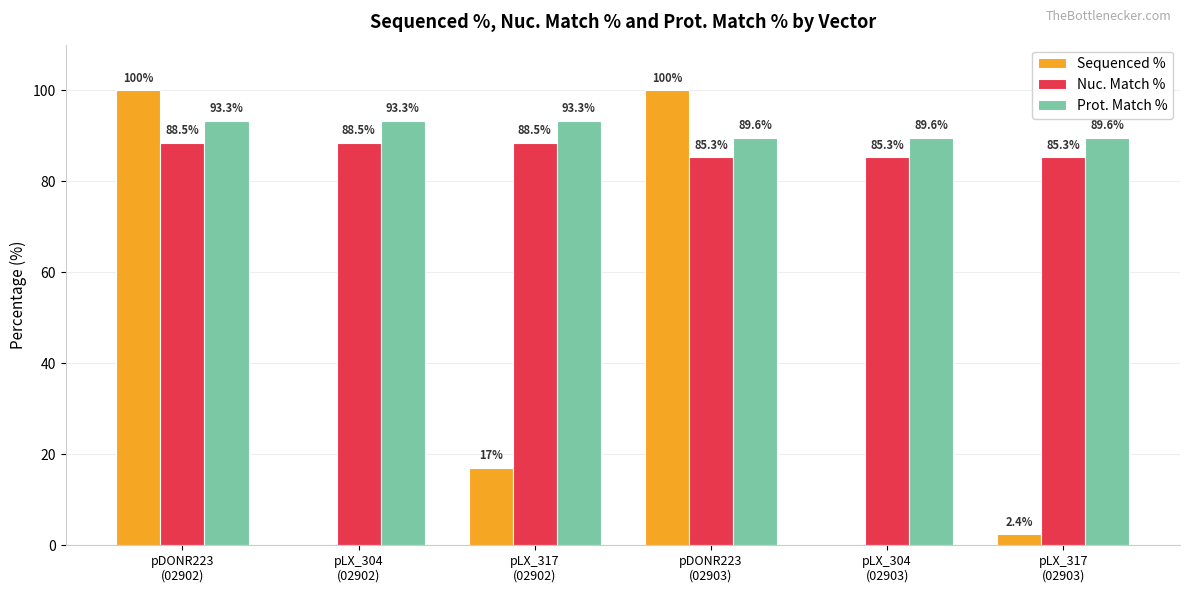

What is the approximate value of Nuc. Match % at pLX_317
(02903)?

85.3